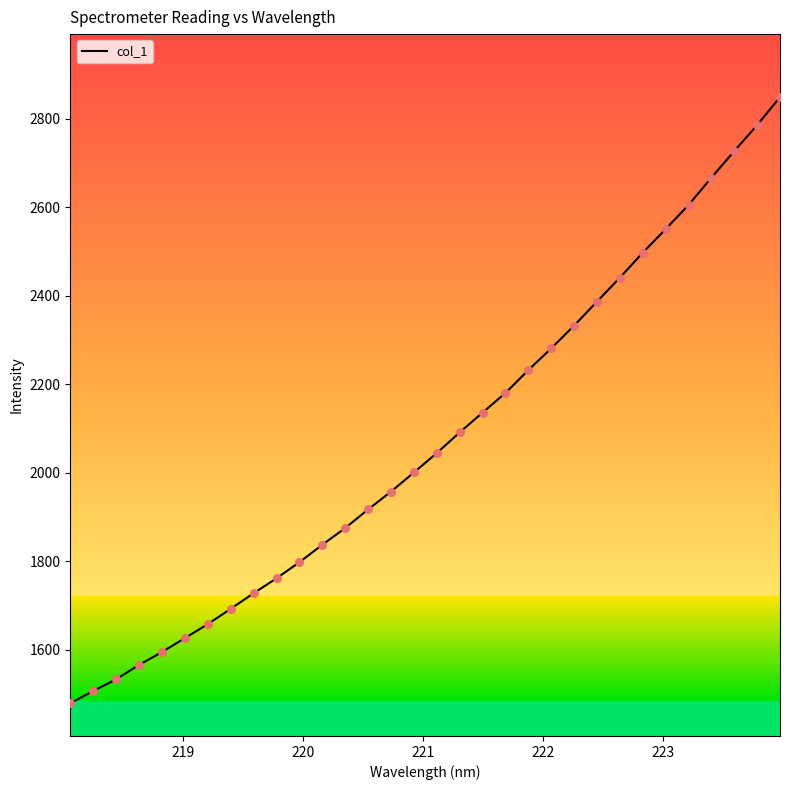

What is the difference between the maximum and minimum values?

1370.8